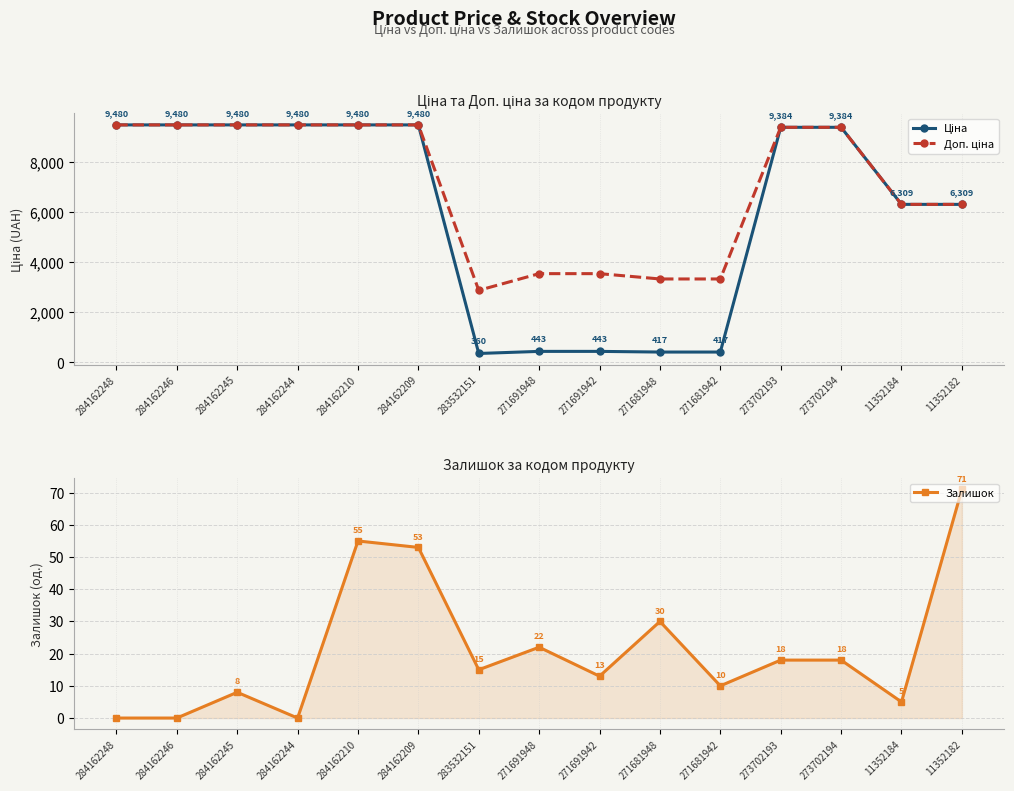

How many values in the Залишок series exceed 15?

7